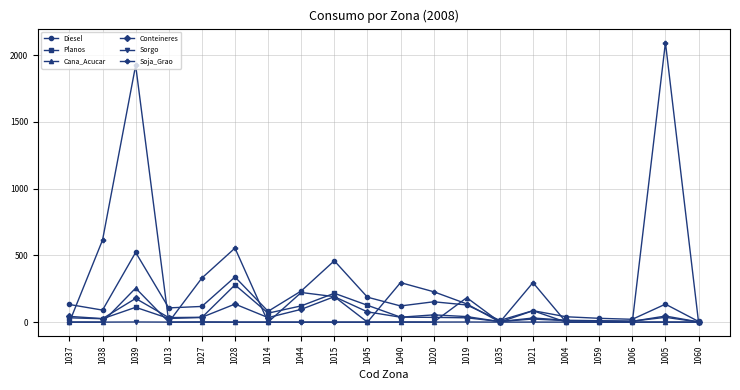

Which series has the largest total across all categories?

Soja_Grao